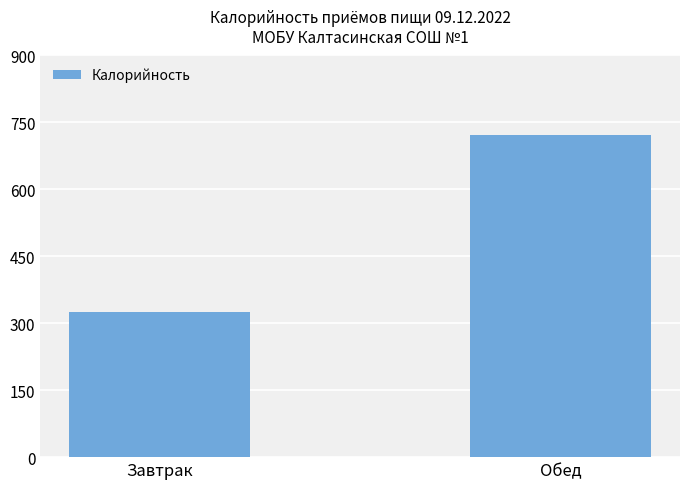

The chart shows a value of 375 at Обед. True or false?

False